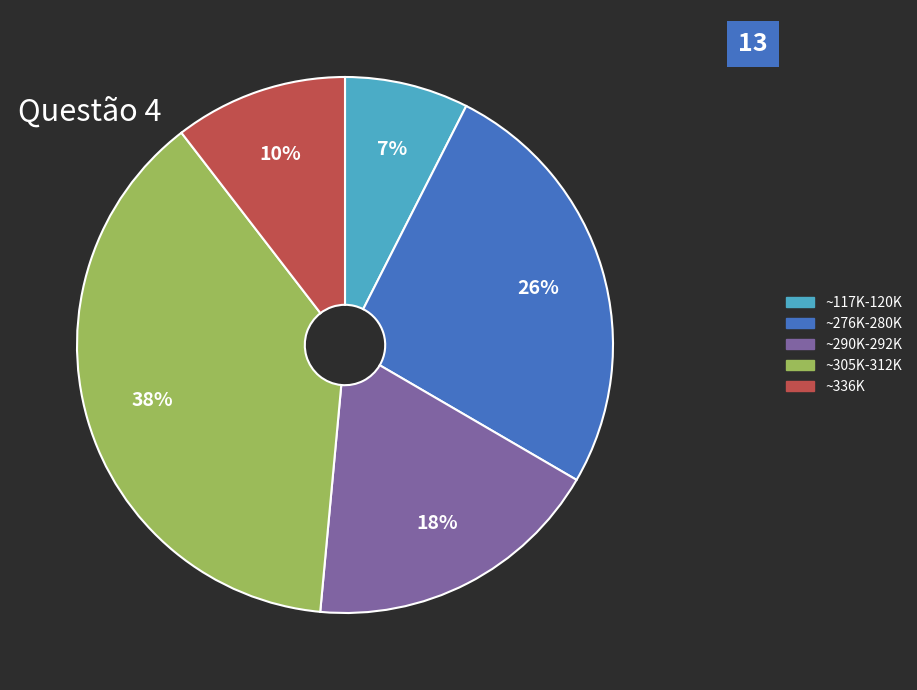

What is the ratio of the value at ~117K-120K to the value at ~336K?

0.7